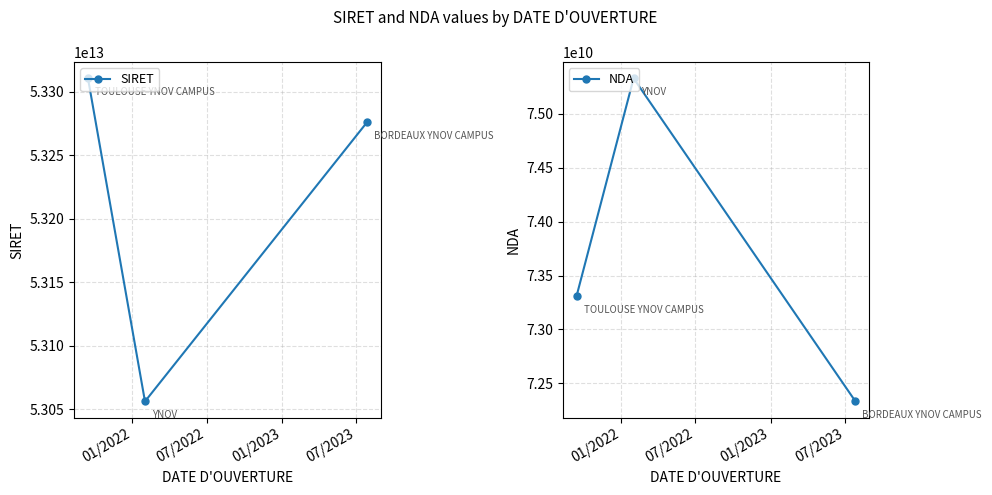

How many distinct data groups are displayed?

2